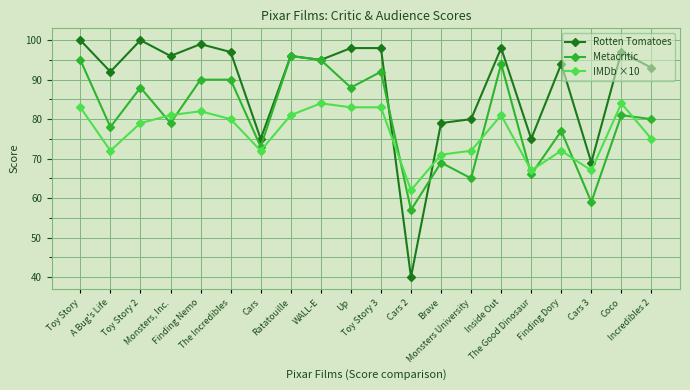

What is the label of the 13th point from the right?

Ratatouille